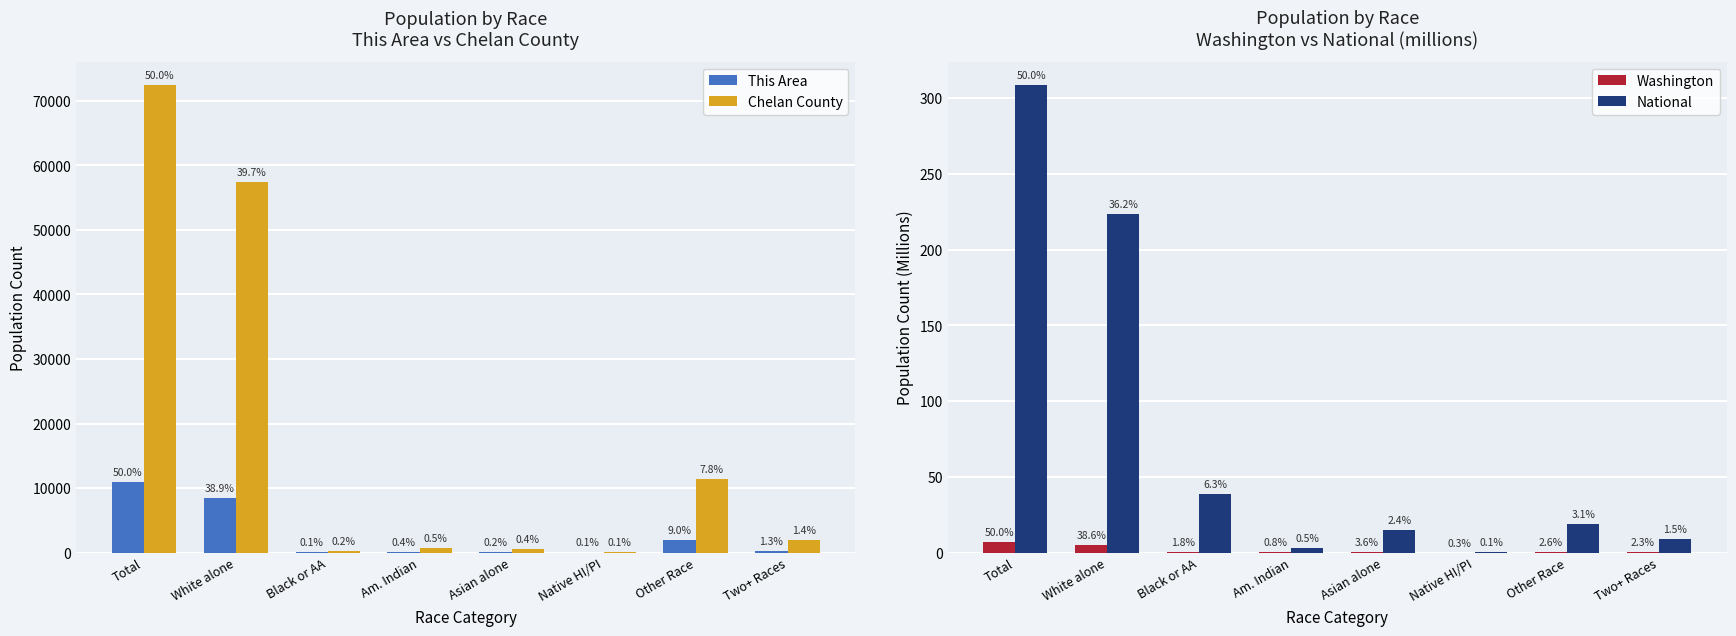

What position from the left is White alone?

2